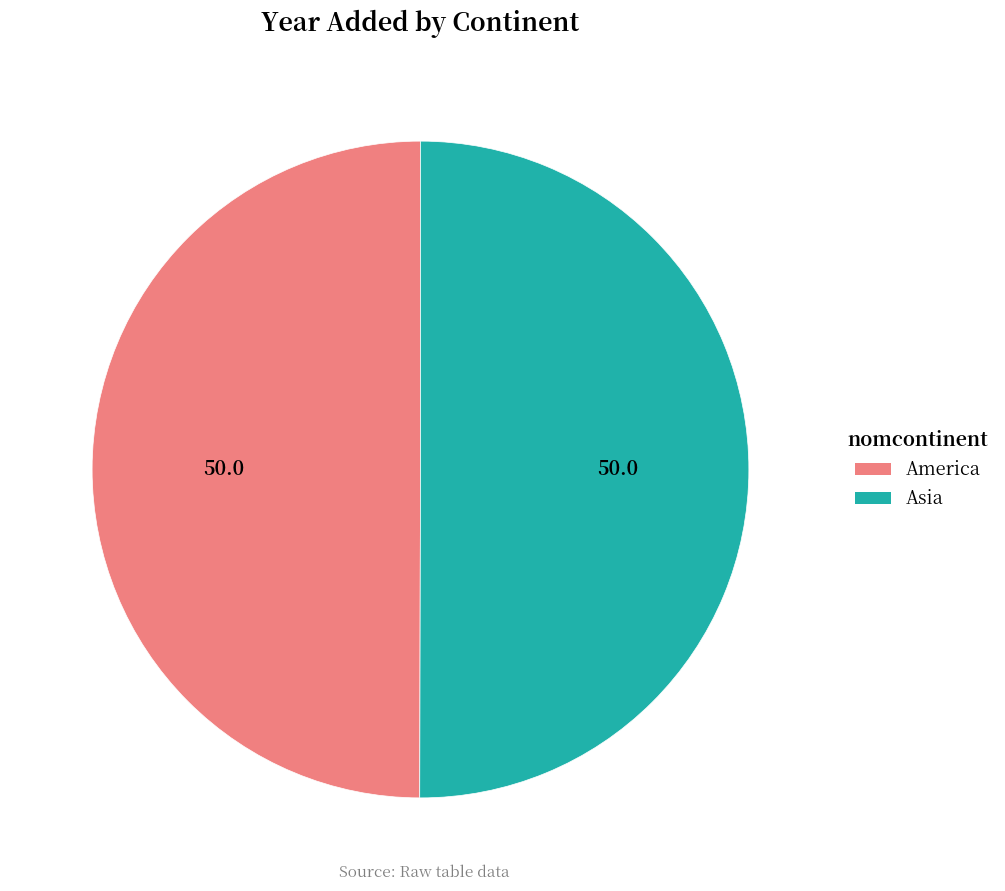

What is the ratio of the value at America to the value at Asia?

1.0